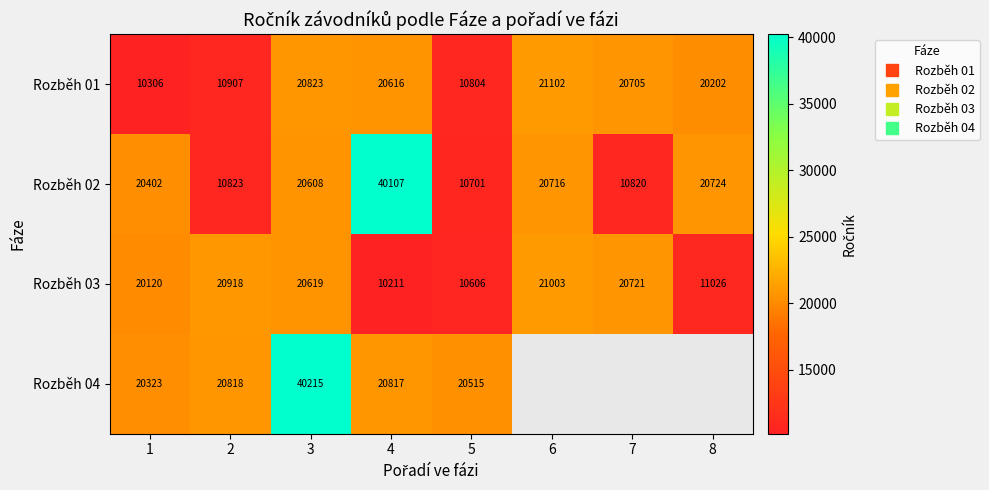

How many series are shown in this chart?

4